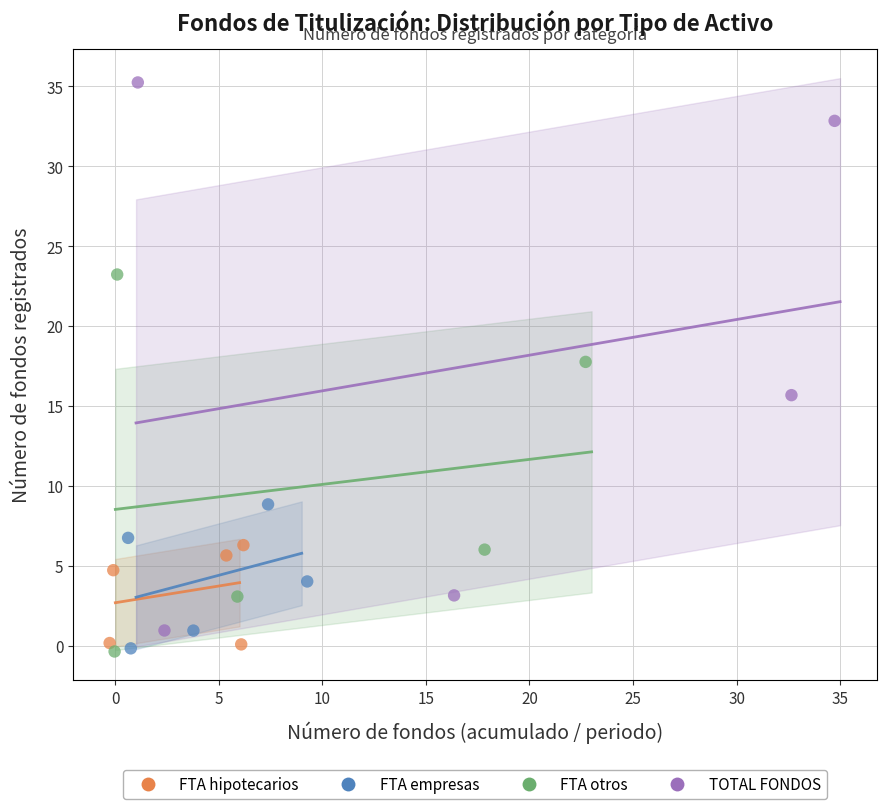

Which series reaches the maximum Y coordinate?

TOTAL FONDOS